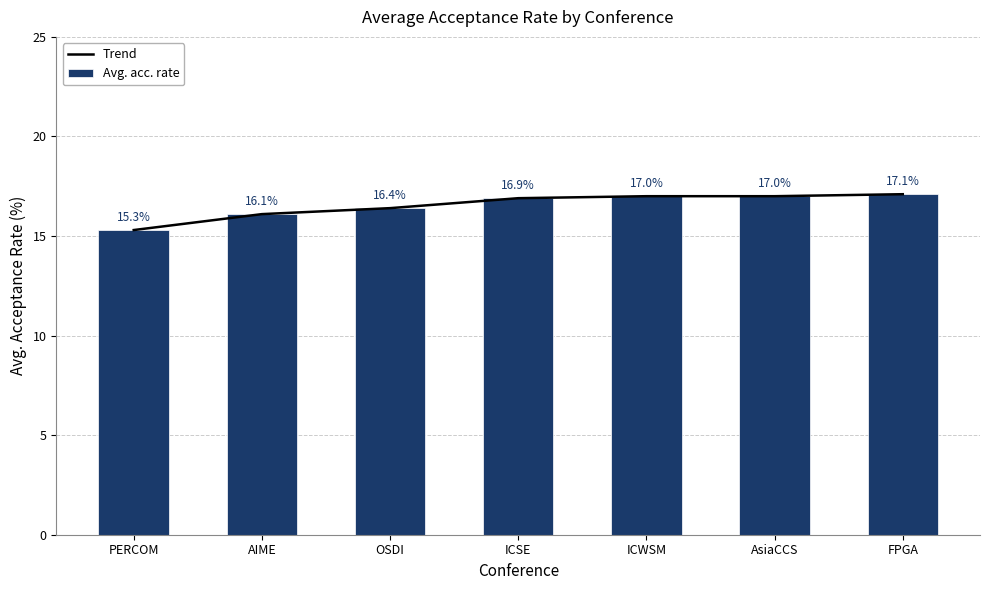

Reading left to right, what are all the values shown in this chart?

Trend: PERCOM=15.3	AIME=16.1	OSDI=16.4	ICSE=16.9	ICWSM=17.0	AsiaCCS=17.0	FPGA=17.1
Avg. acc. rate: PERCOM=15.3	AIME=16.1	OSDI=16.4	ICSE=16.9	ICWSM=17.0	AsiaCCS=17.0	FPGA=17.1